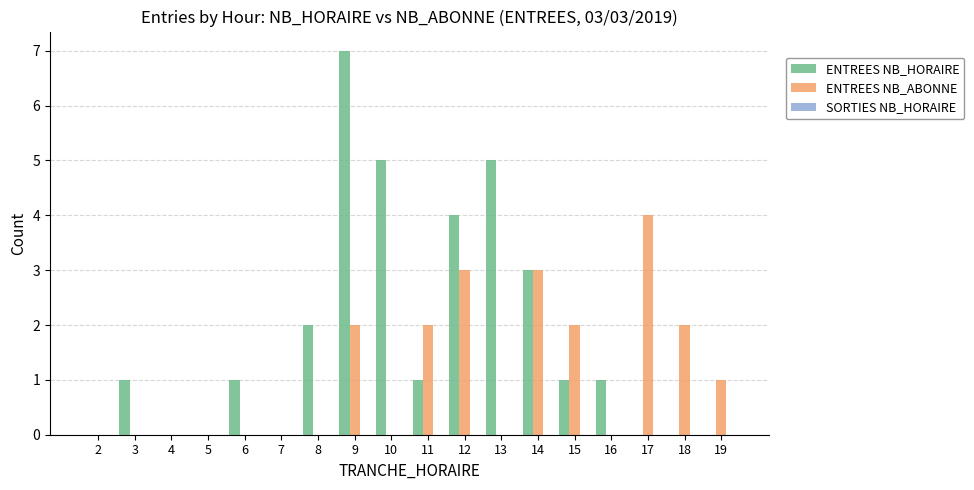

At which category is the sum across all series the highest?

9